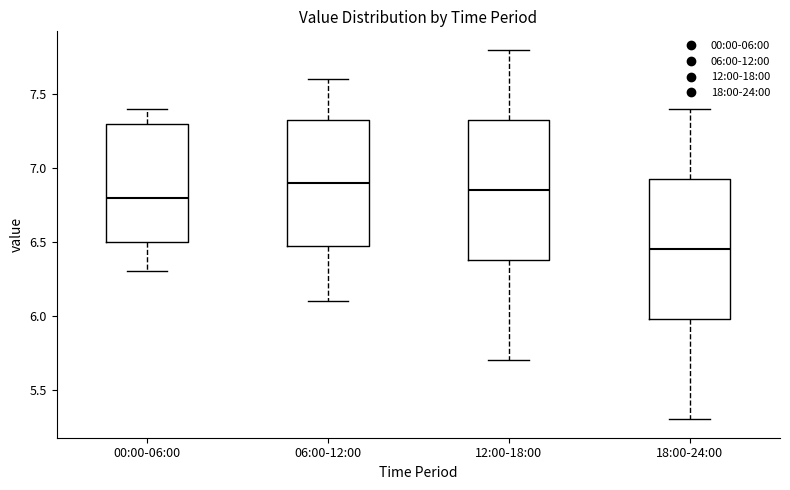

Where does the upper whisker of the box for 00:00-06:00 end on the y-axis? The values are not printed on the chart, so give them approximately, as read against the axis.

7.40